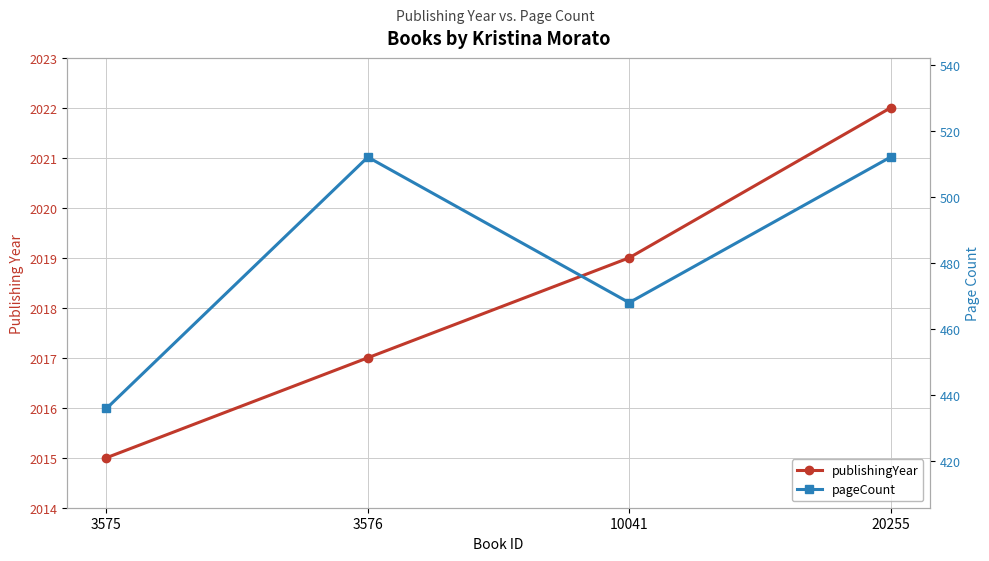

Which series has the largest range (max minus min)?

pageCount